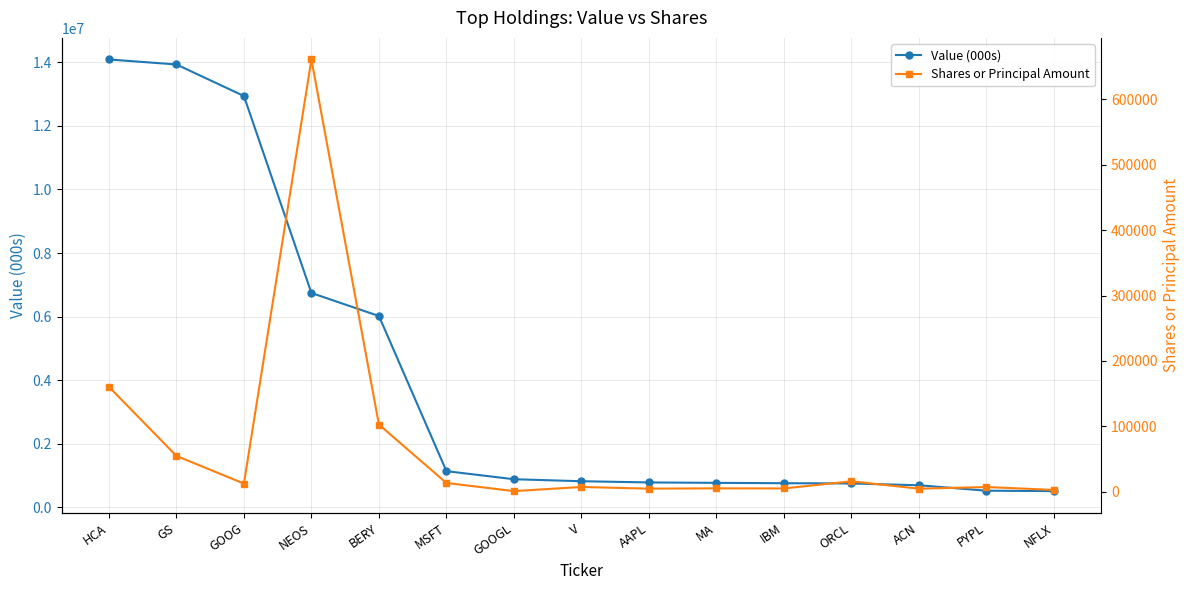

The value of Value (000s) at IBM is 299558. True or false?

False